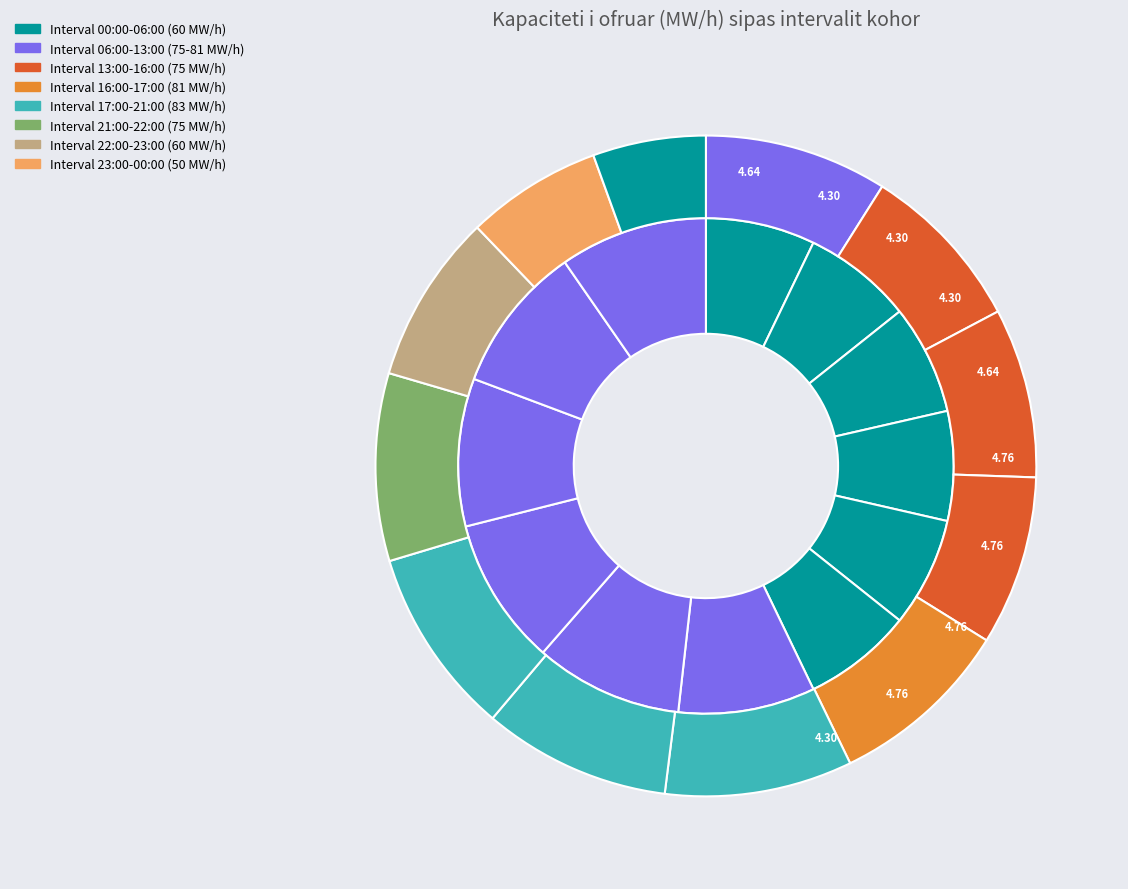

Is it true that 3 (02:00 - 03:00) is 14% of the pie?

False